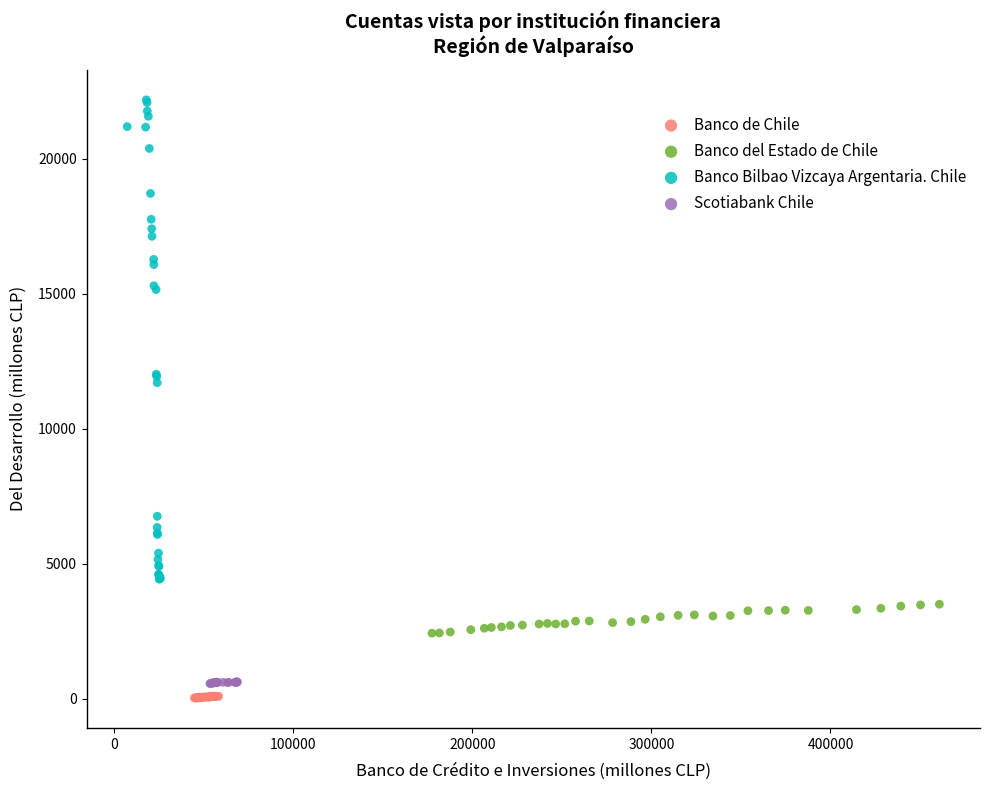

What are all the series names shown in the legend?

Banco de Chile, Banco del Estado de Chile, Banco Bilbao Vizcaya Argentaria. Chile, Scotiabank Chile